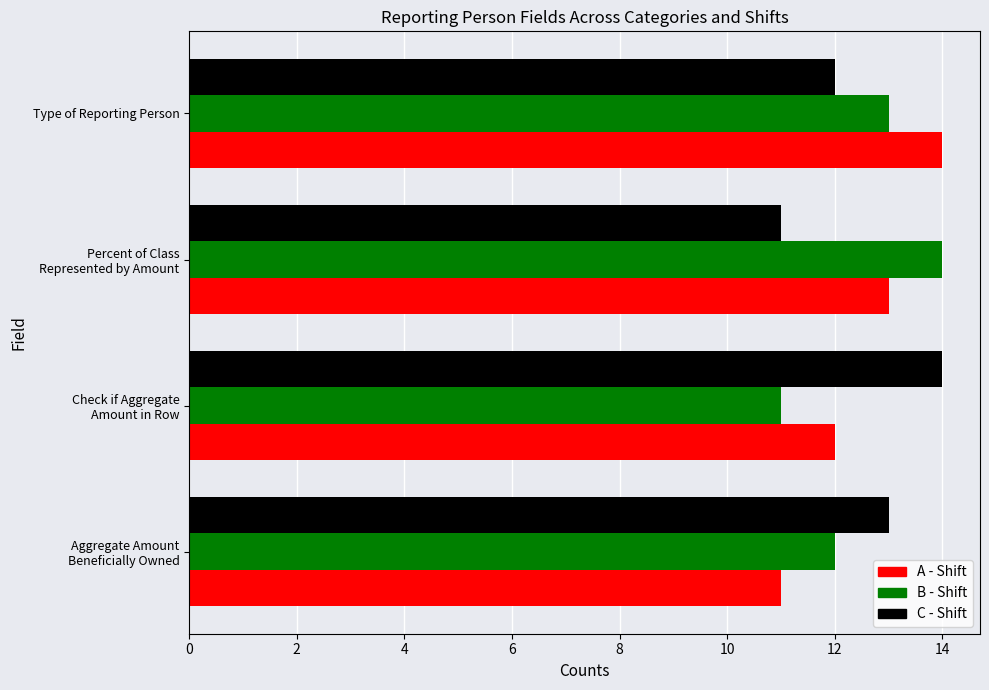

What is the difference between the maximum and second lowest values in the B - Shift series?

2